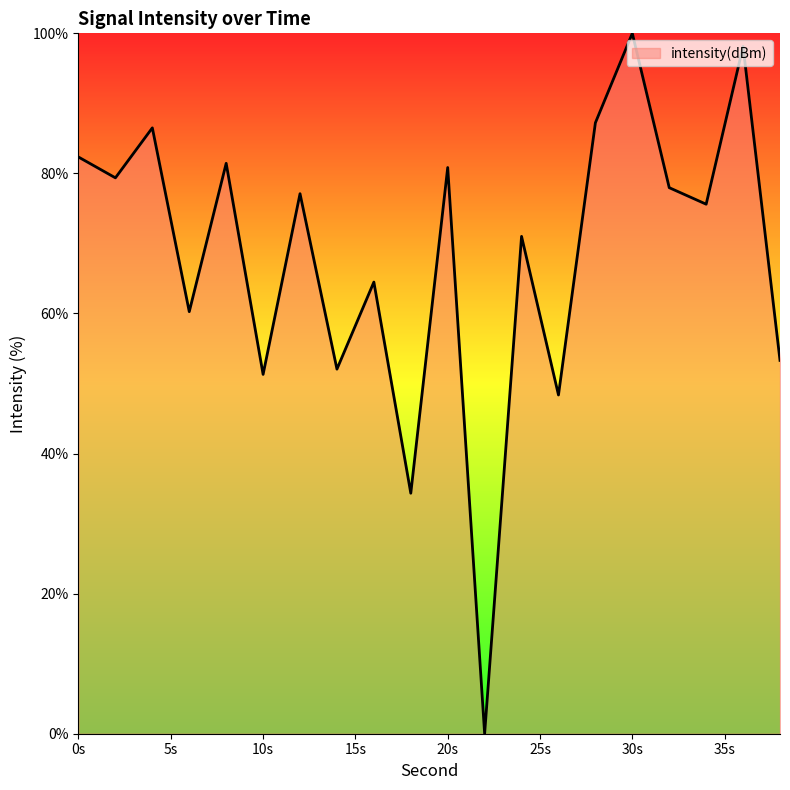

What is the difference between the maximum and minimum values?

100.0